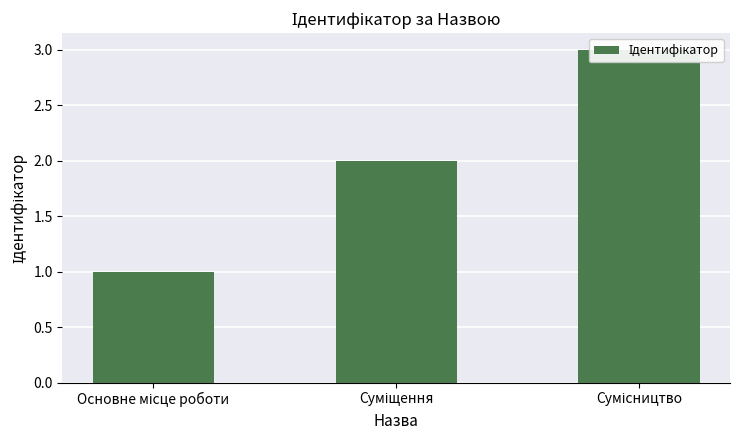

What value does the data have at Основне місце роботи?

1